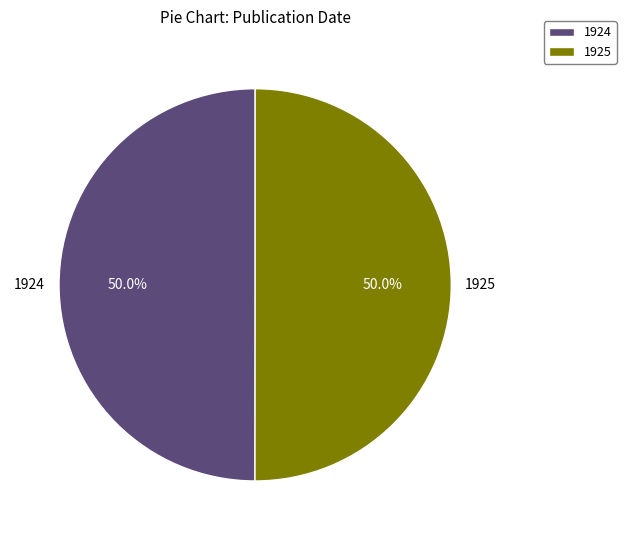

How many slices are in this pie chart?

2